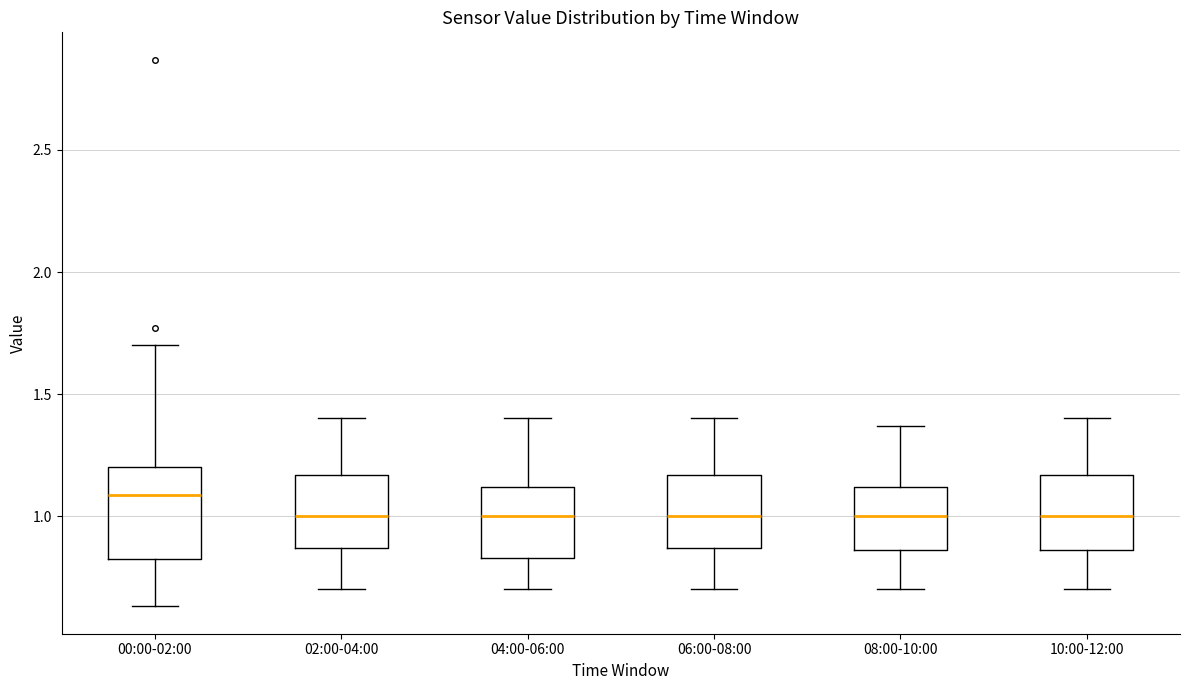

Reading left to right, transcribe this box plot: for each box, give where its median line is, the range the box spans, and where its two whiskers end, as read against the y-axis. The values are not printed on the chart, so give them approximately, as read against the axis.

00:00-02:00: median 1.10, box 0.80 to 1.20, whiskers 0.65 to 1.70
02:00-04:00: median 1.00, box 0.85 to 1.15, whiskers 0.70 to 1.40
04:00-06:00: median 1.00, box 0.85 to 1.10, whiskers 0.70 to 1.40
06:00-08:00: median 1.00, box 0.85 to 1.15, whiskers 0.70 to 1.40
08:00-10:00: median 1.00, box 0.85 to 1.10, whiskers 0.70 to 1.35
10:00-12:00: median 1.00, box 0.85 to 1.15, whiskers 0.70 to 1.40